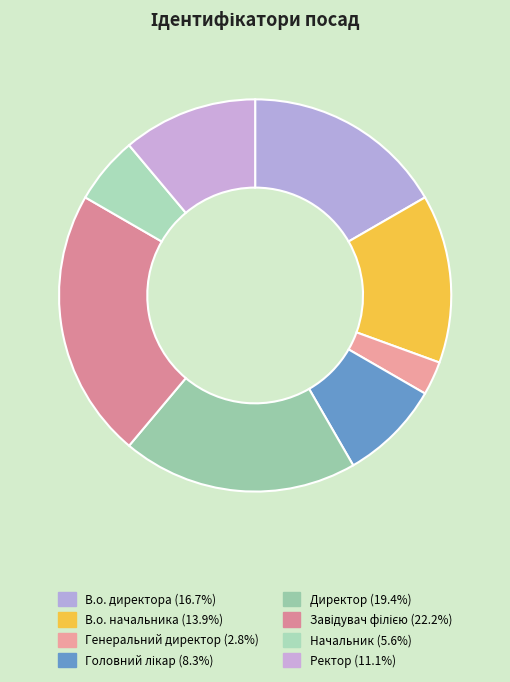

What is the smallest slice in the pie chart?

Генеральний директор